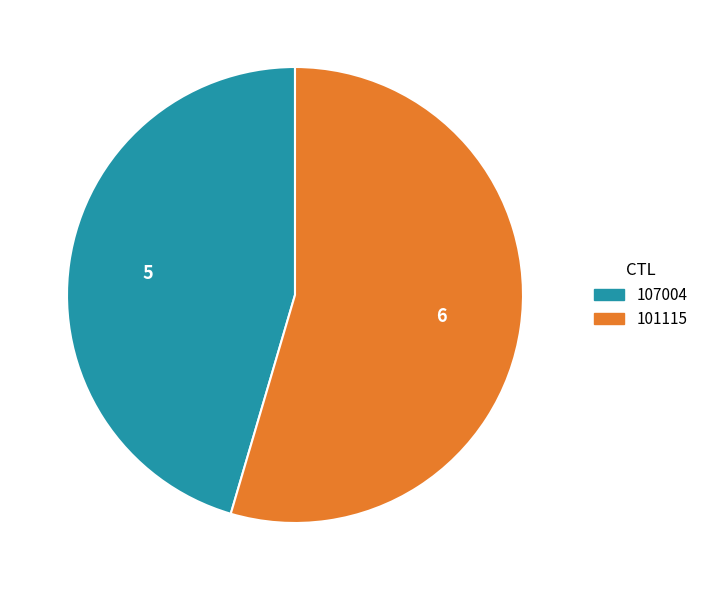

Combined, do 101115 and 107004 account for over 50%?

Yes